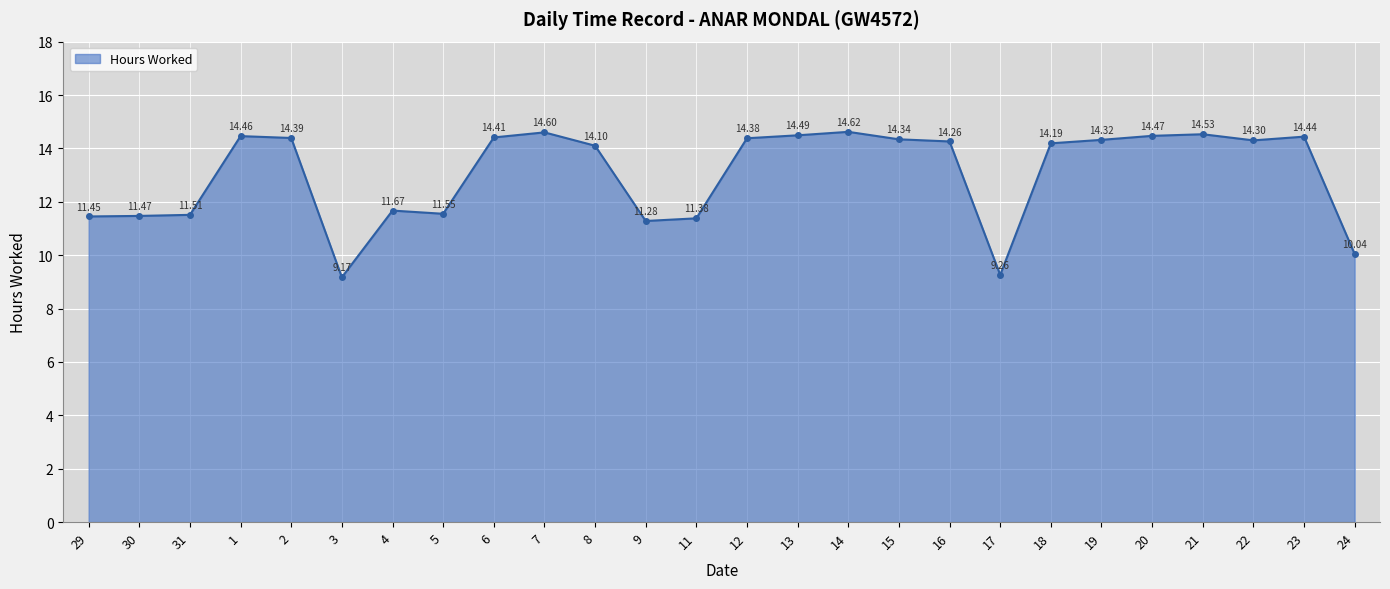

How many interior local peaks (higher than both neighbors) does the data have?

6